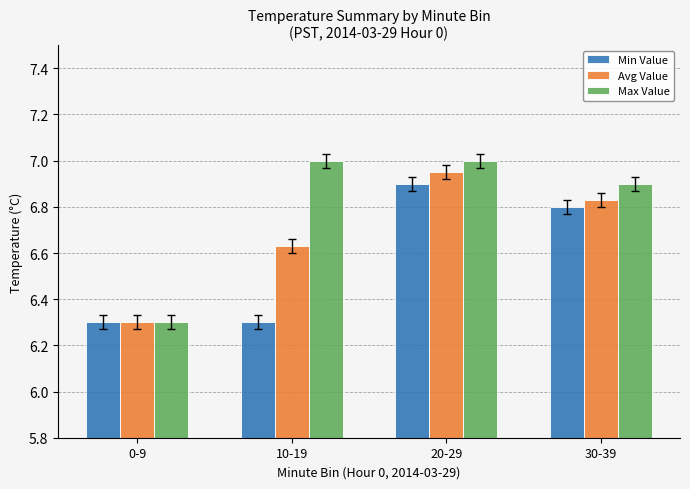

What is the difference between the maximum and minimum values in the Min Value series?

0.6